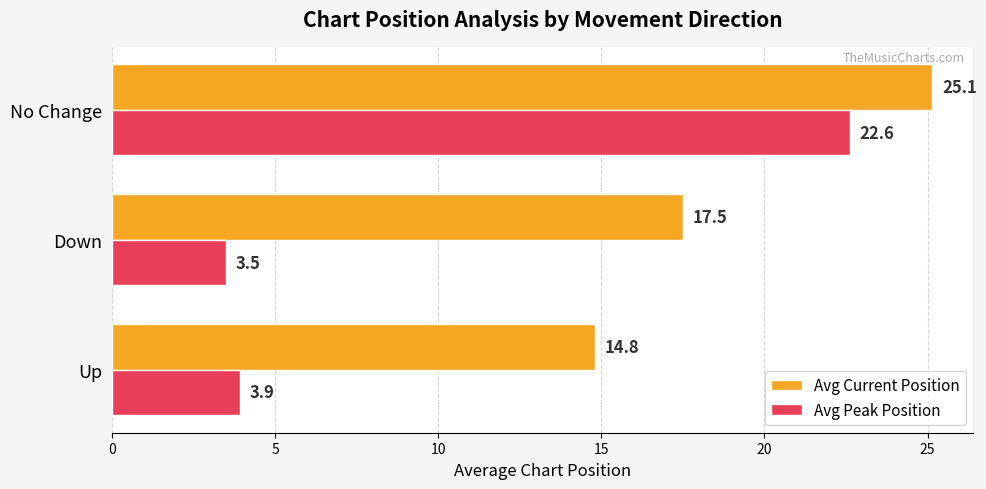

What is the average value of the Avg Peak Position series?

10.0